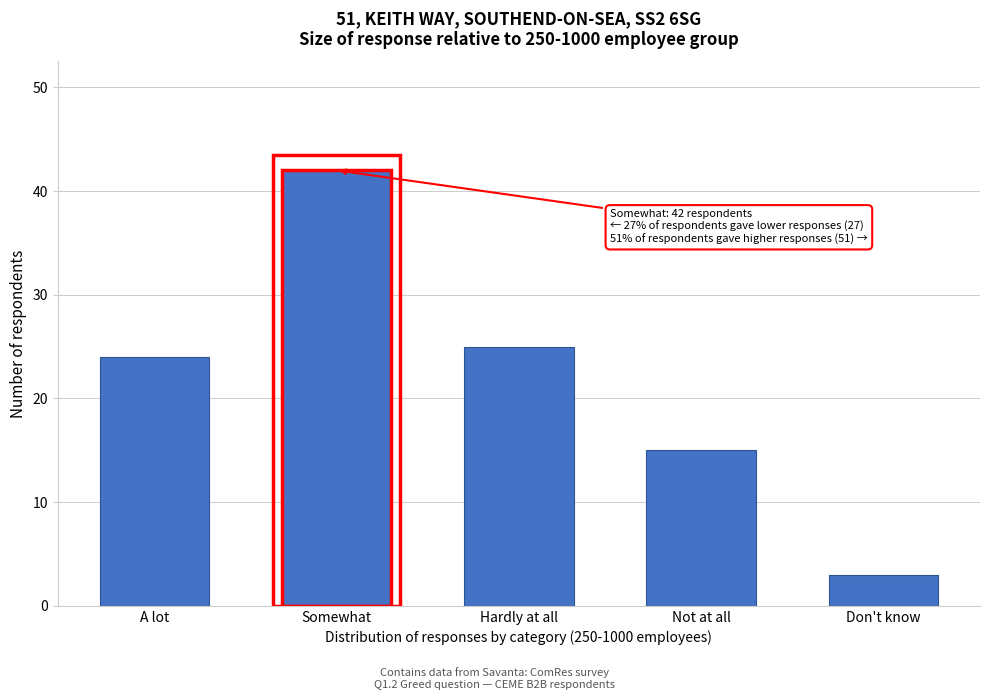

Reading left to right, list all the values displayed in this chart.

A lot=24	Somewhat=42	Hardly at all=25	Not at all=15	Don't know=3